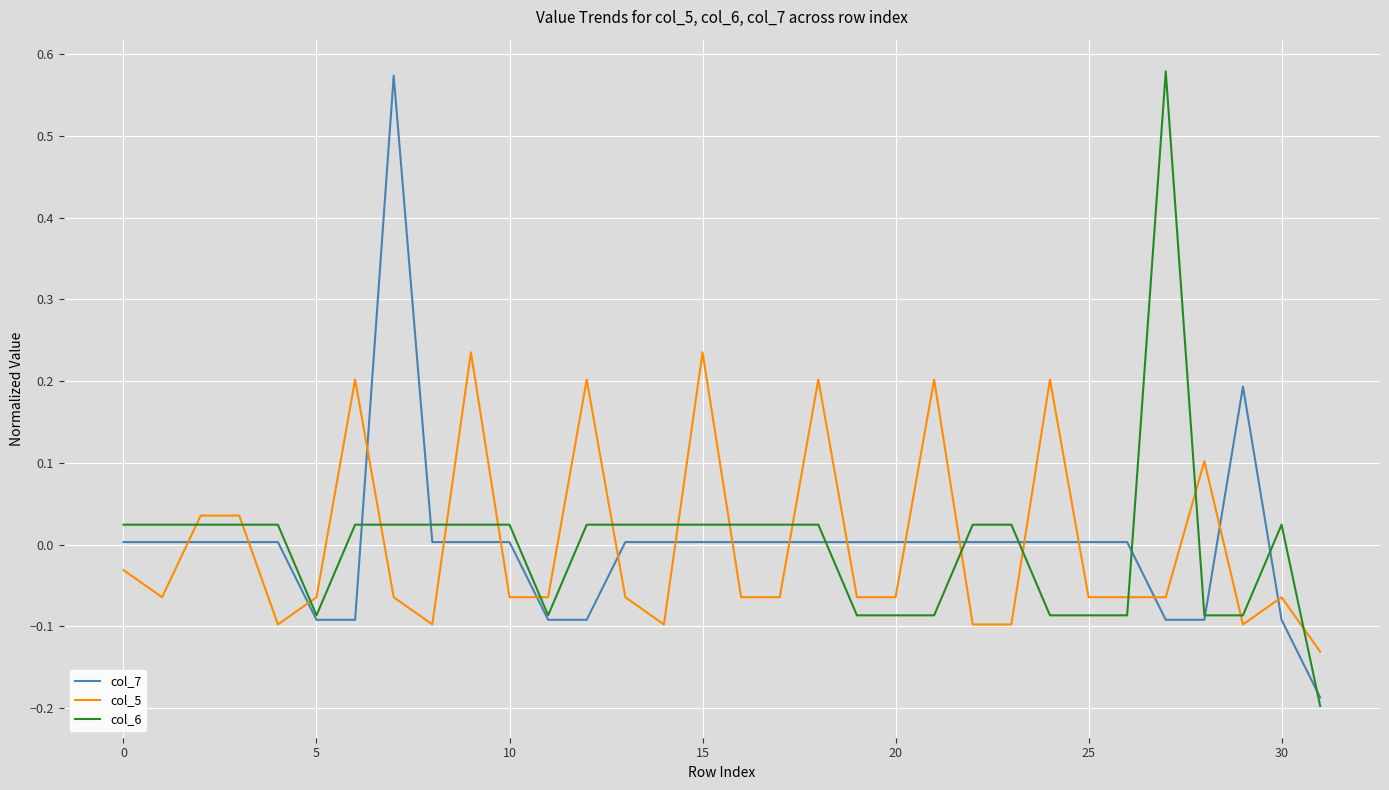

How many intersections are there between col_5 and col_7?

19